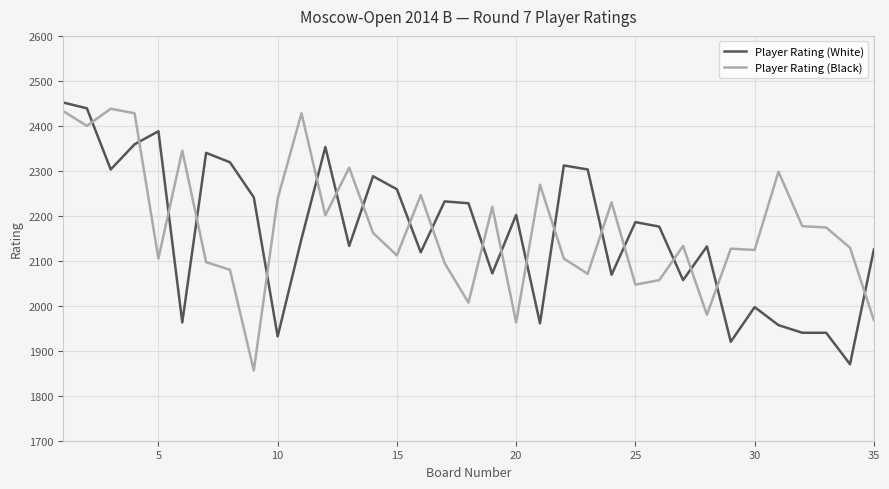

What is the difference between the maximum and minimum values in the Player Rating (White) series?

582